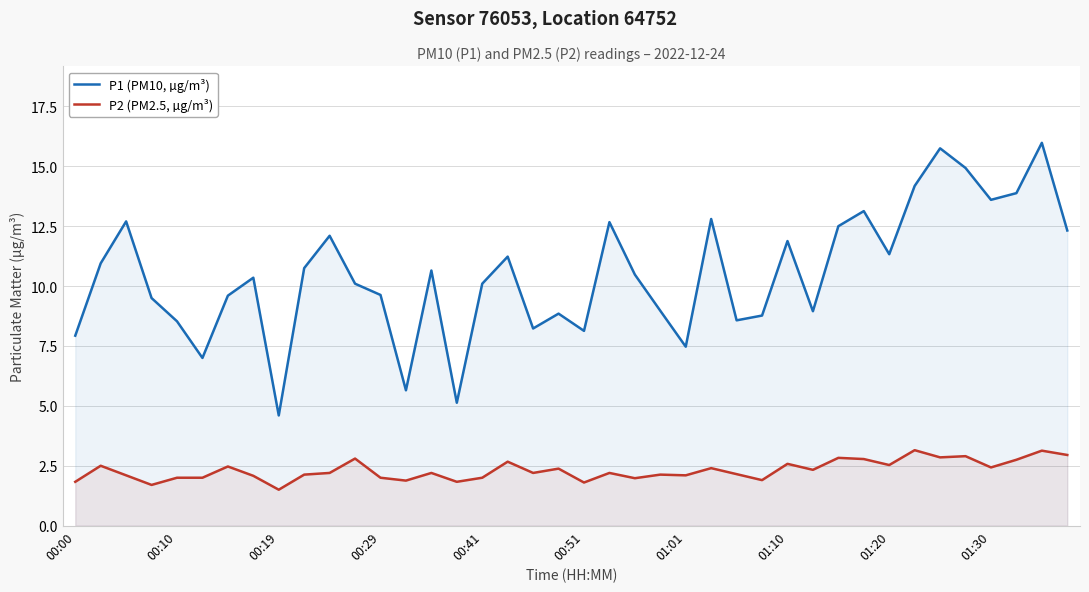

List the series in order of their peak value, highest first.

P1 (PM10, µg/m³), P2 (PM2.5, µg/m³)